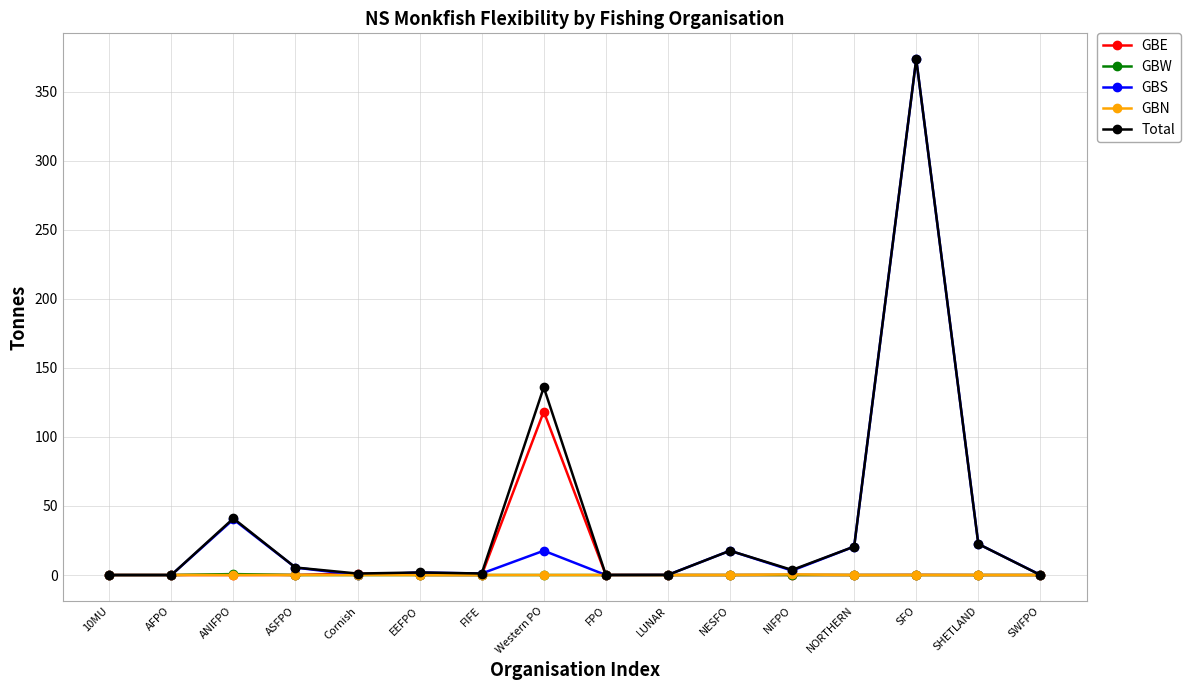

How many series are shown in this chart?

5